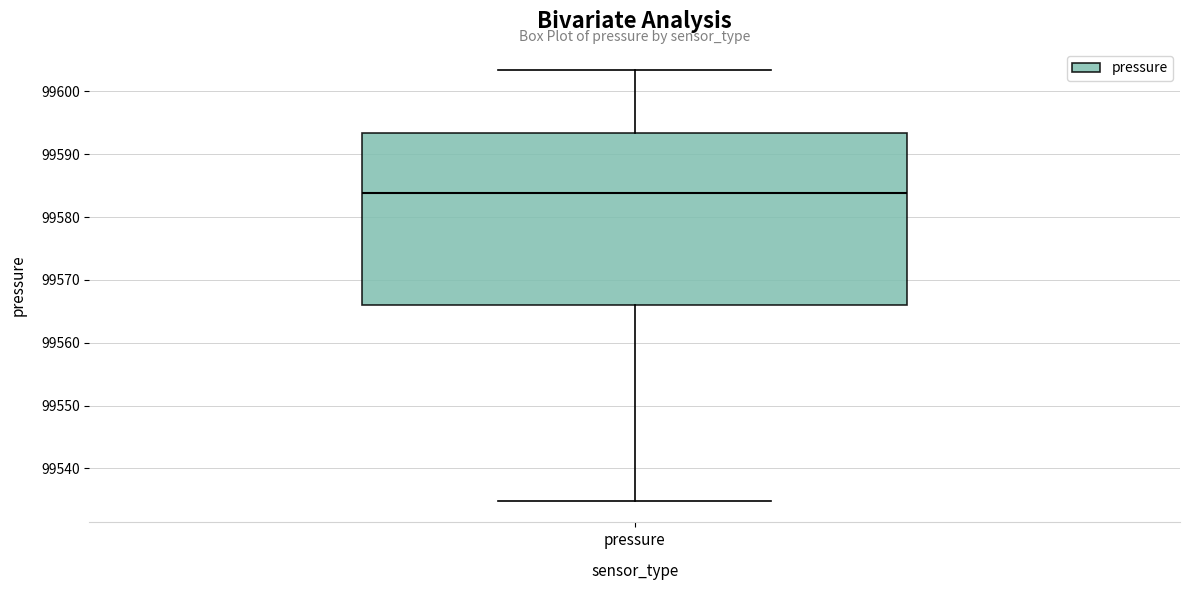

Where does the upper whisker of the box for pressure end on the y-axis? The values are not printed on the chart, so give them approximately, as read against the axis.

99603